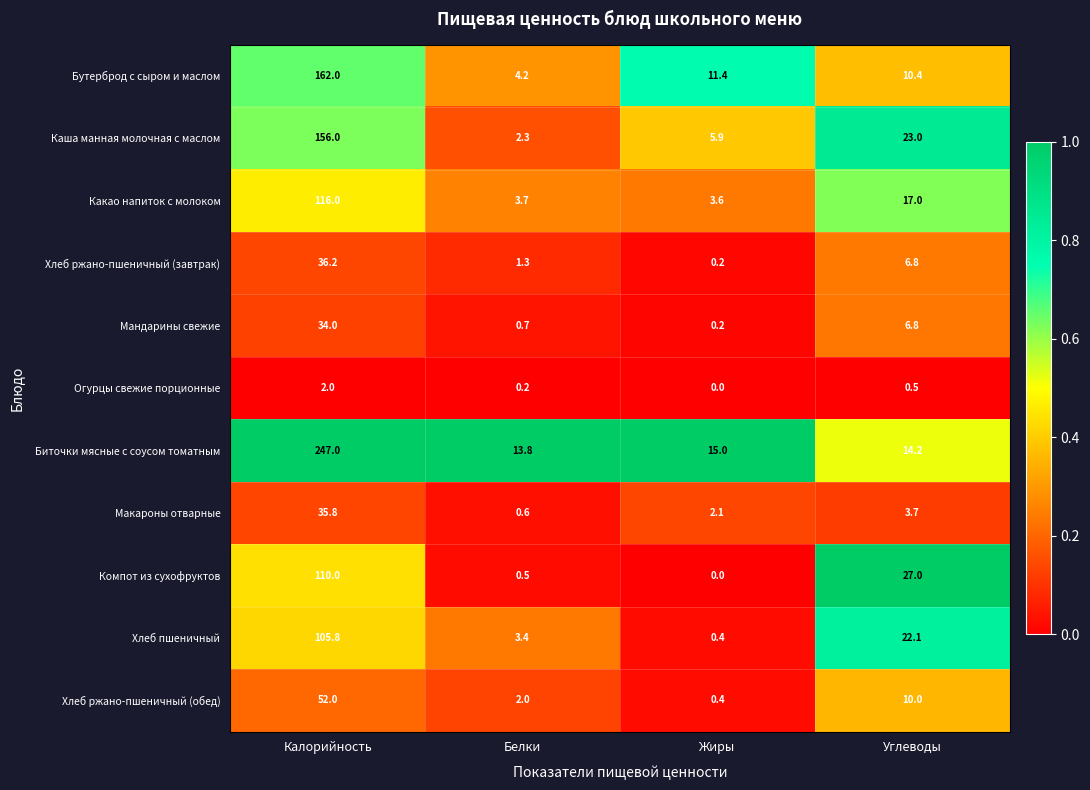

True or false: Хлеб ржано-пшеничный (обед) has a value of 0.8 at Белки.

False